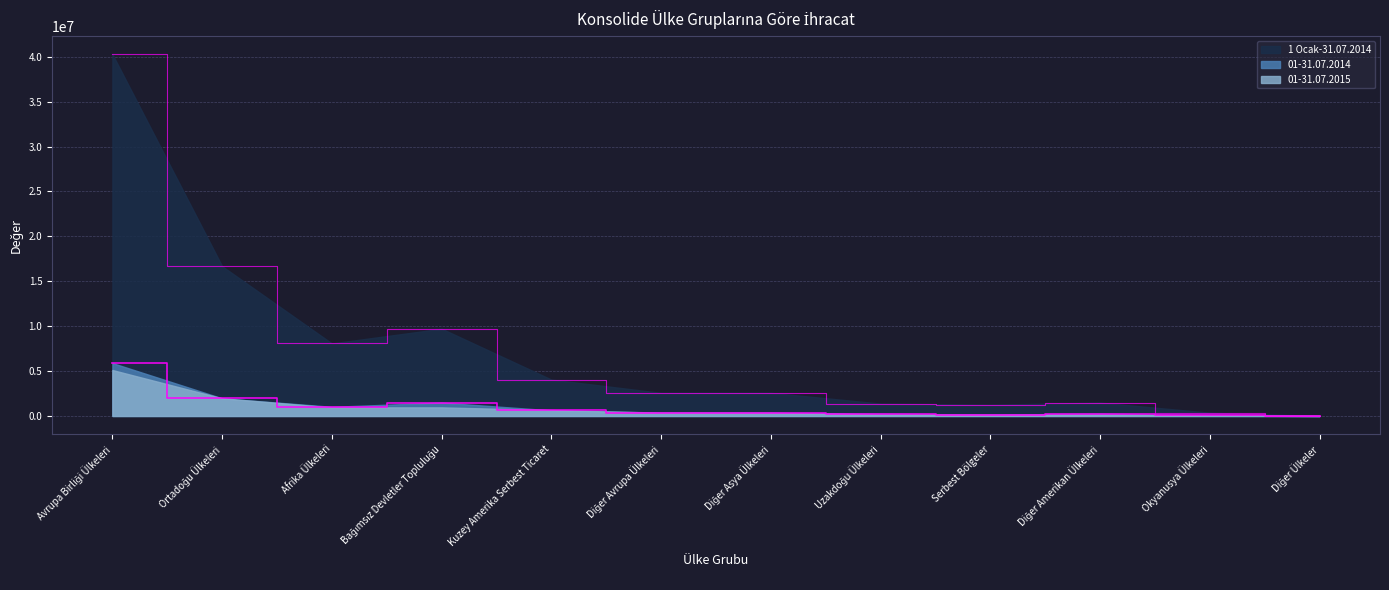

Which series has the widest spread of values?

1 Ocak-31.07.2014